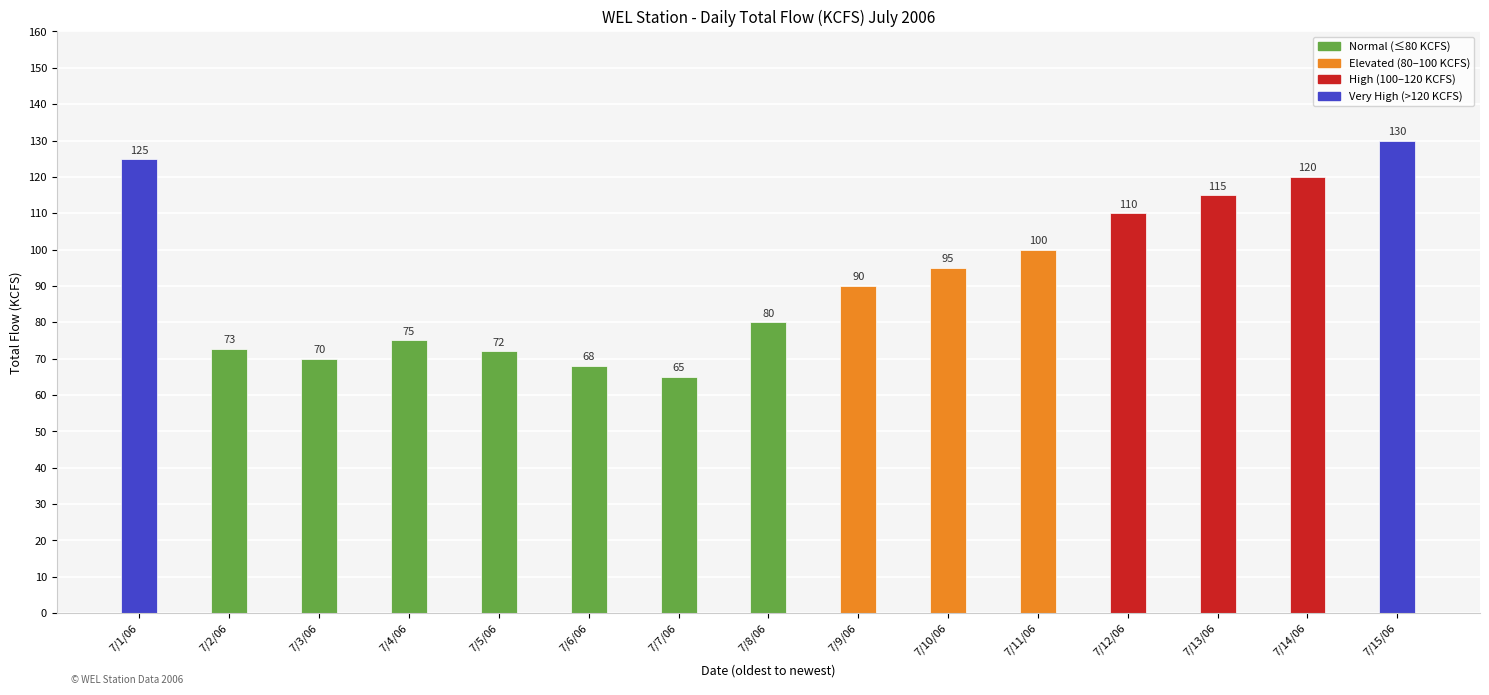

Are the bars horizontal?

No